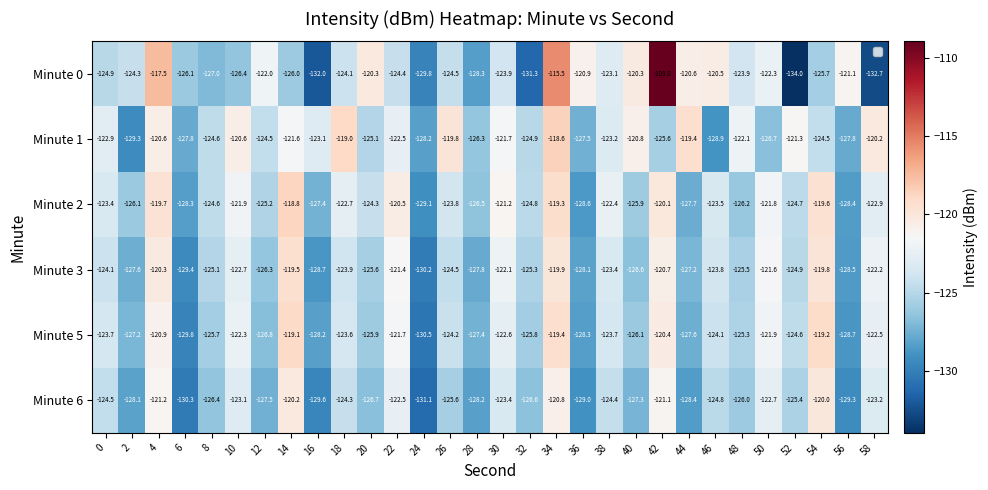

What is the difference between the maximum and minimum values in the Minute 5 series?

11.4